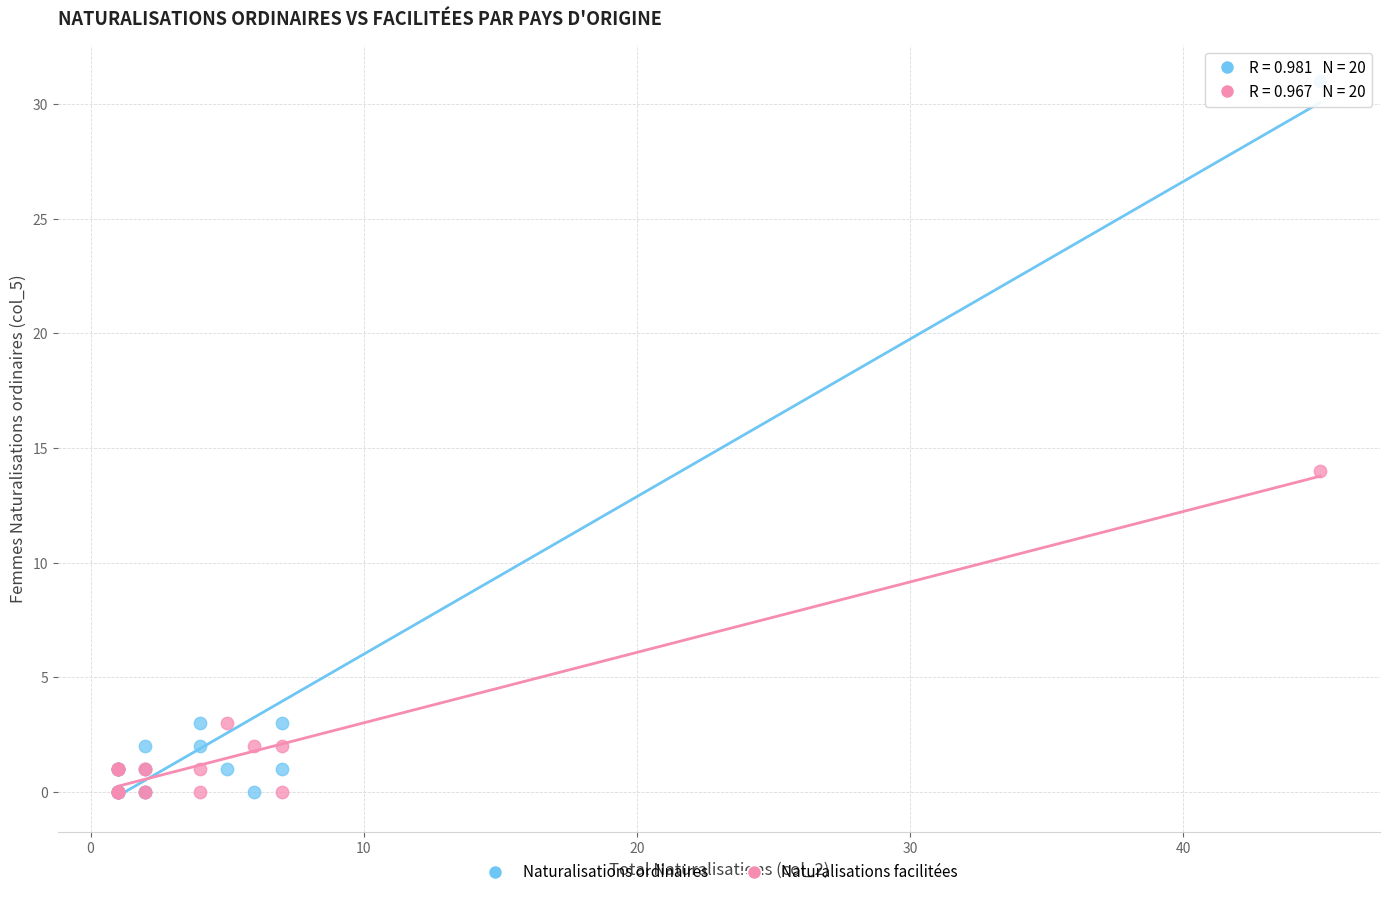

In the Naturalisations ordinaires series, what Y value is closest to 15?

3